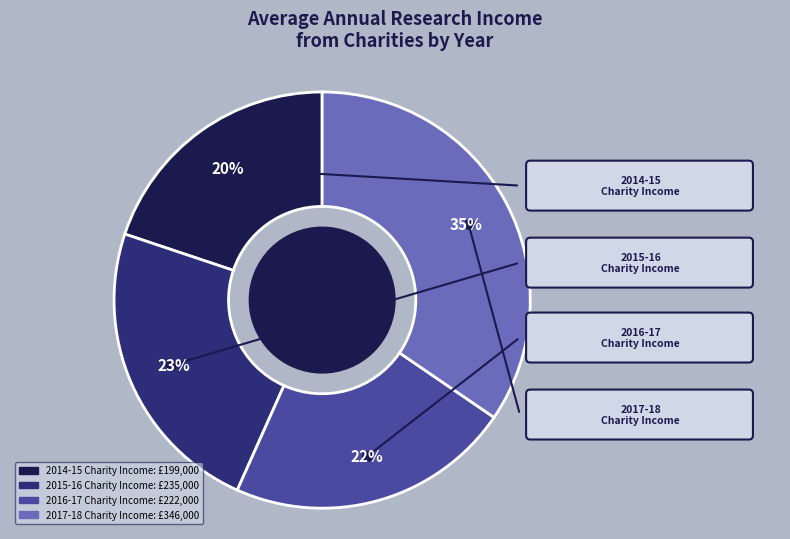

True or false: 2016-17 Charity Research Income accounts for 33% of the total.

False